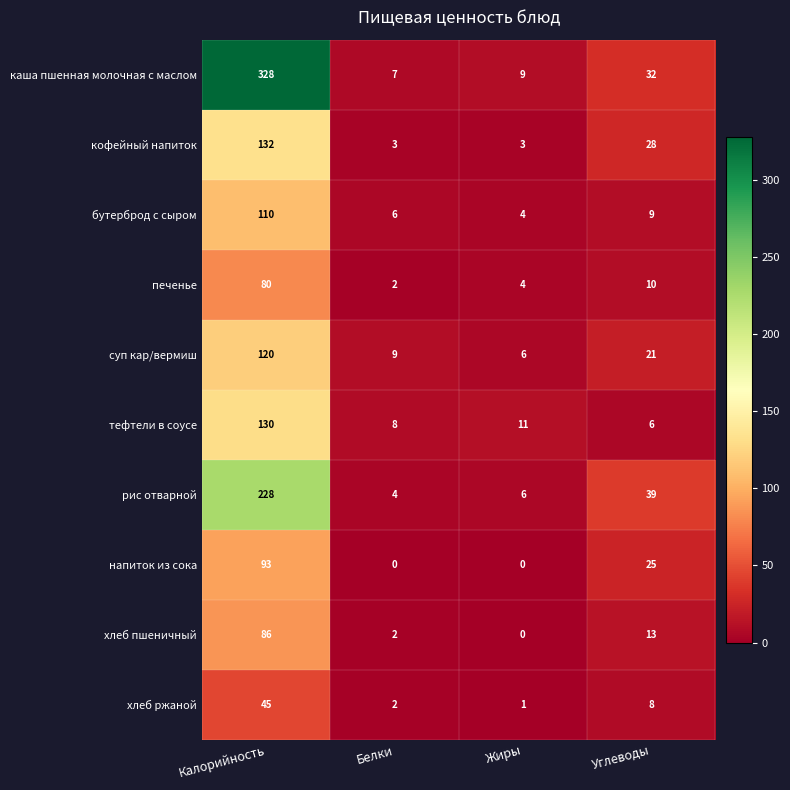

Which series has the widest spread of values?

каша пшенная молочная с маслом